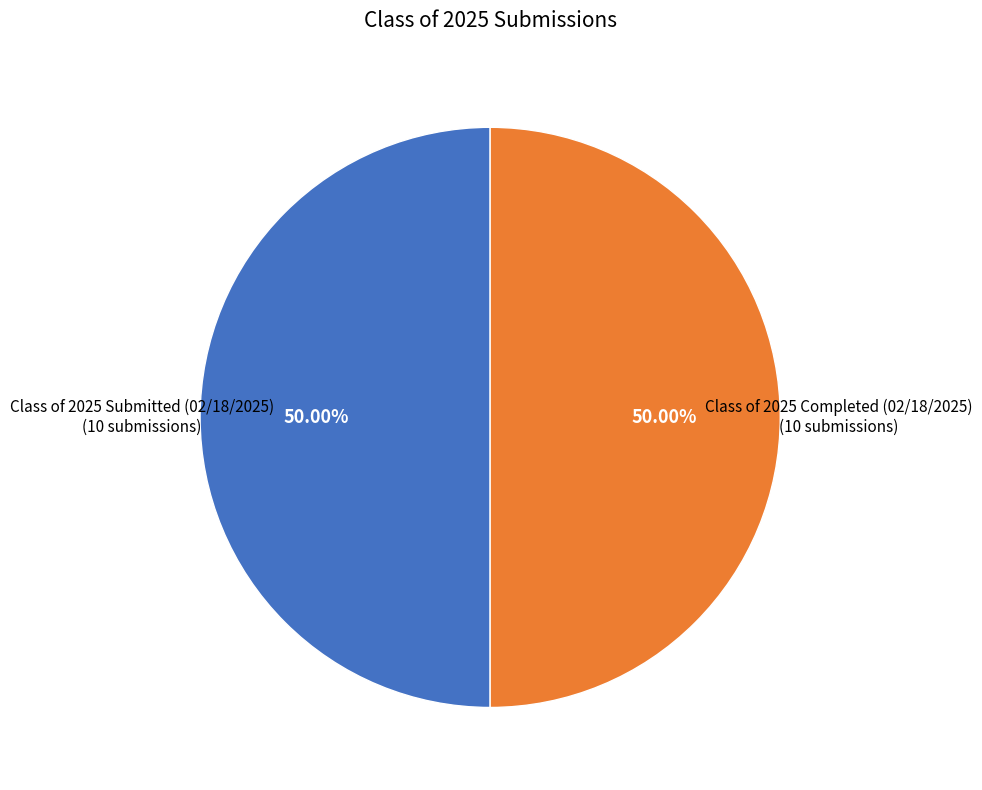

How many slices are in this pie chart?

2